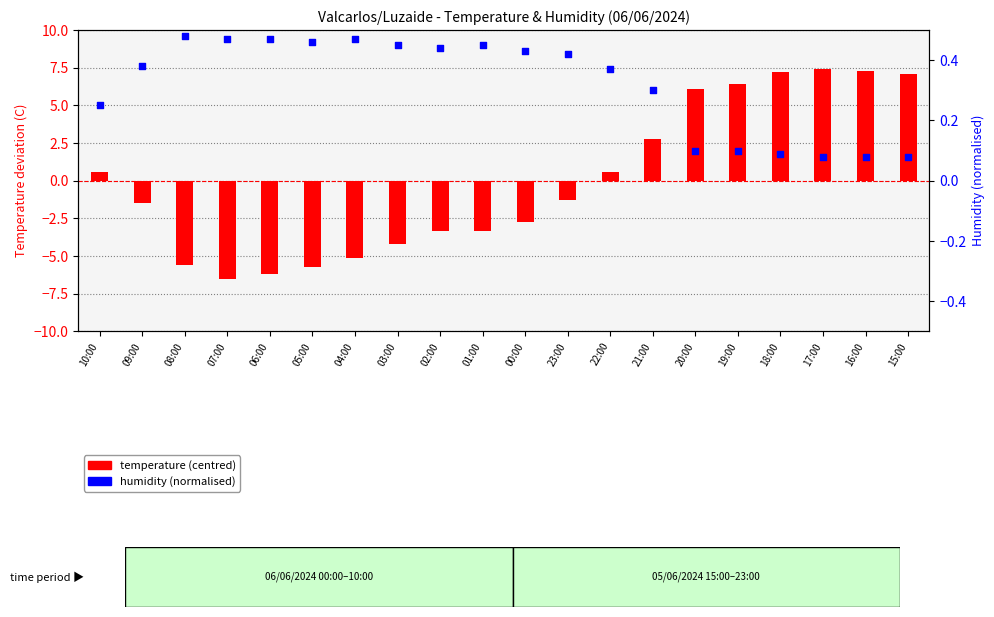

Is the value of humidity (normalised) at 22:00 greater than the value of temperature (centred) at 21:00?

No